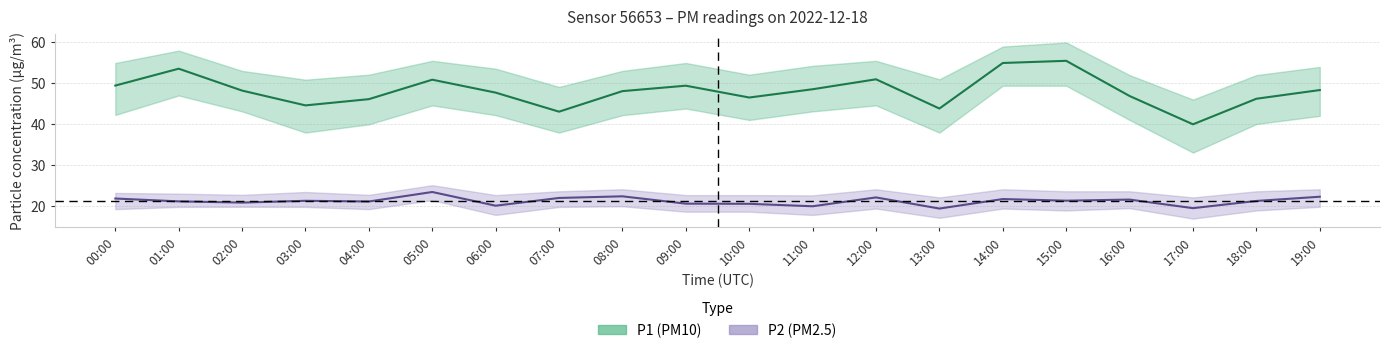

What is the label of the 4th point from the right?

16:00